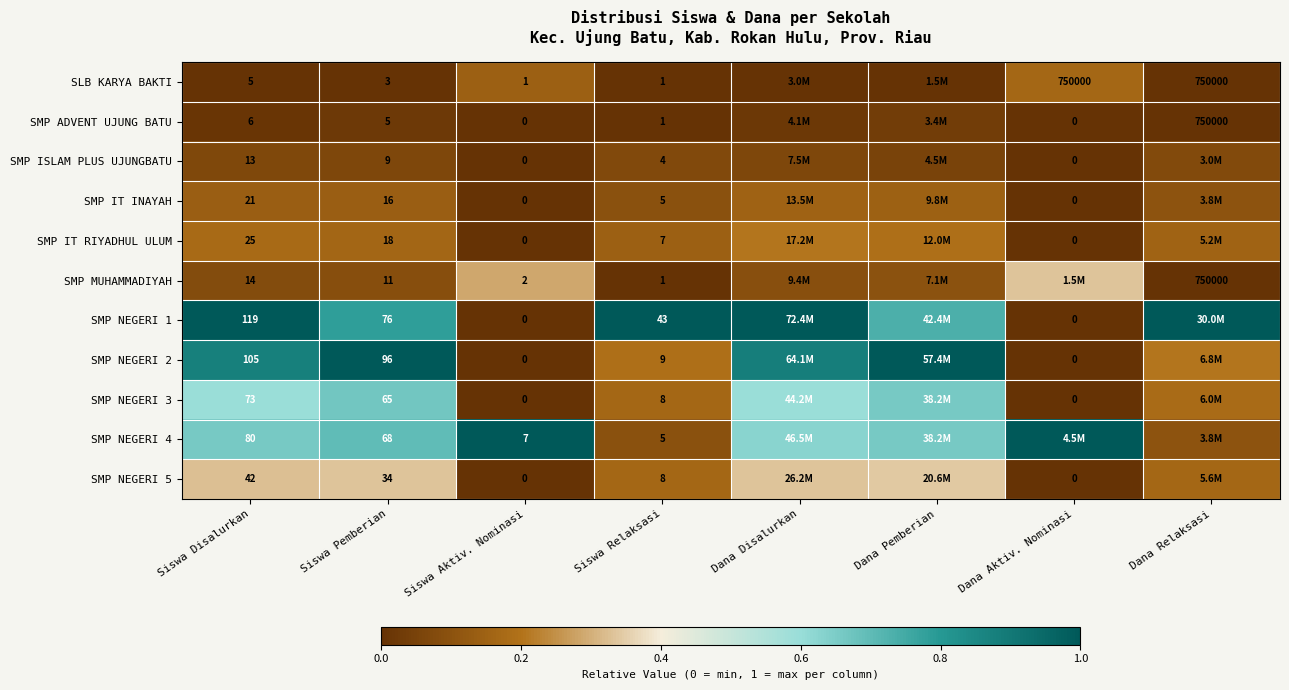

Is the value of SMP NEGERI 2 at Siswa Relaksasi greater than the value of SMP ADVENT UJUNG BATU at Siswa Aktiv. Nominasi?

Yes